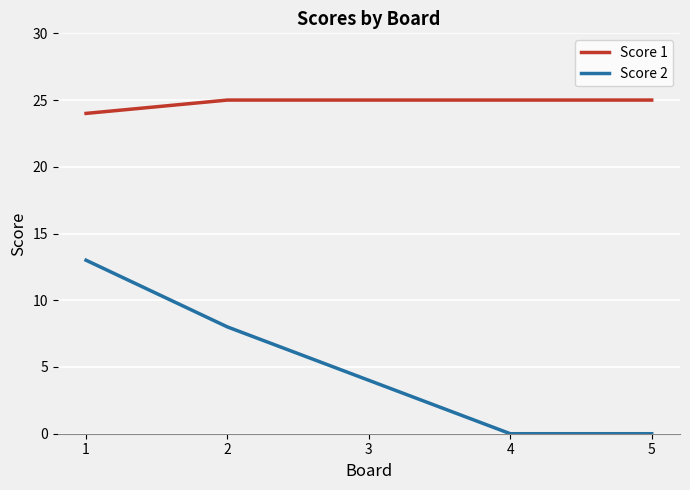

What is the spread (max minus min) of values at 5?

25